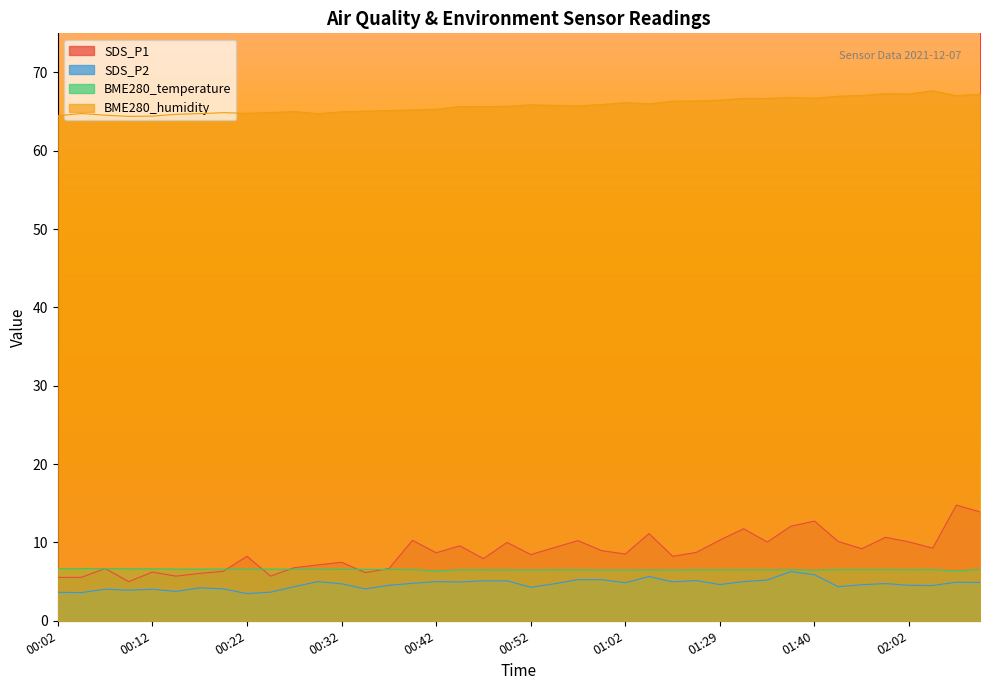

Reading left to right, what are all the values shown in this chart?

SDS_P1: 5.5	5.5	6.7	5.0	6.2	5.7	6.0	6.3	8.2	5.7	6.8	7.1	7.5	6.2	6.7	10.3	8.7	9.6	7.9	10.0	8.4	9.3	10.2	8.9	8.5	11.1	8.2	8.7	10.3	11.8	10.1	12.1	12.7	10.1	9.2	10.7	10.1	9.3	14.8	13.9
SDS_P2: 3.6	3.6	4.0	3.9	4.0	3.8	4.2	4.1	3.5	3.6	4.3	5.0	4.7	4.1	4.5	4.8	5.0	5.0	5.1	5.1	4.3	4.7	5.2	5.2	4.8	5.7	5.0	5.1	4.6	5.0	5.2	6.3	5.9	4.3	4.6	4.8	4.5	4.5	4.9	4.9
BME280_temperature: 6.6	6.7	6.7	6.6	6.6	6.6	6.6	6.6	6.6	6.6	6.6	6.6	6.6	6.6	6.5	6.5	6.4	6.5	6.5	6.5	6.5	6.5	6.5	6.5	6.5	6.5	6.5	6.5	6.5	6.5	6.5	6.5	6.5	6.5	6.5	6.5	6.5	6.5	6.4	6.5
BME280_humidity: 64.5	64.8	64.5	64.4	64.4	64.7	64.8	64.9	64.8	64.9	65.0	64.8	65.0	65.1	65.1	65.2	65.3	65.7	65.6	65.7	65.9	65.8	65.7	65.9	66.2	66.0	66.3	66.4	66.5	66.7	66.7	66.8	66.7	67.0	67.1	67.3	67.2	67.7	67.0	67.2